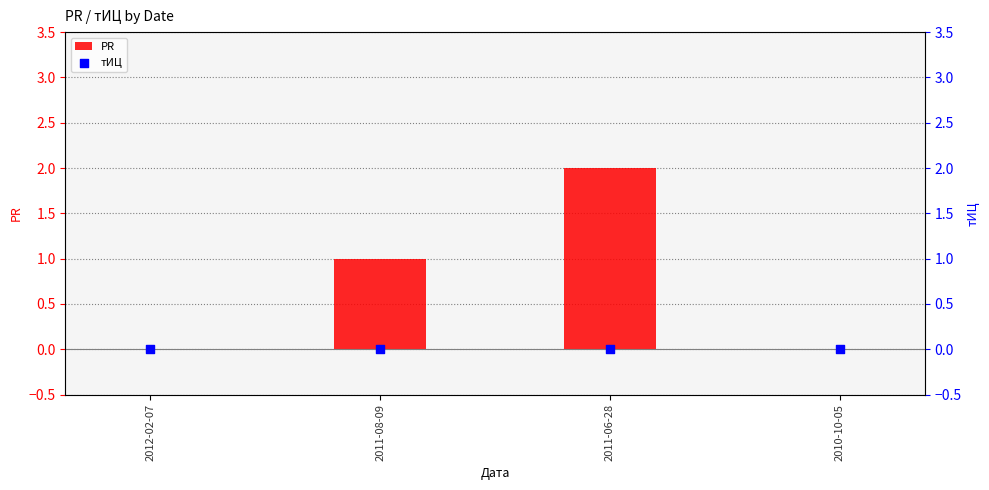

Which series has the largest Y range (max minus min)?

PR